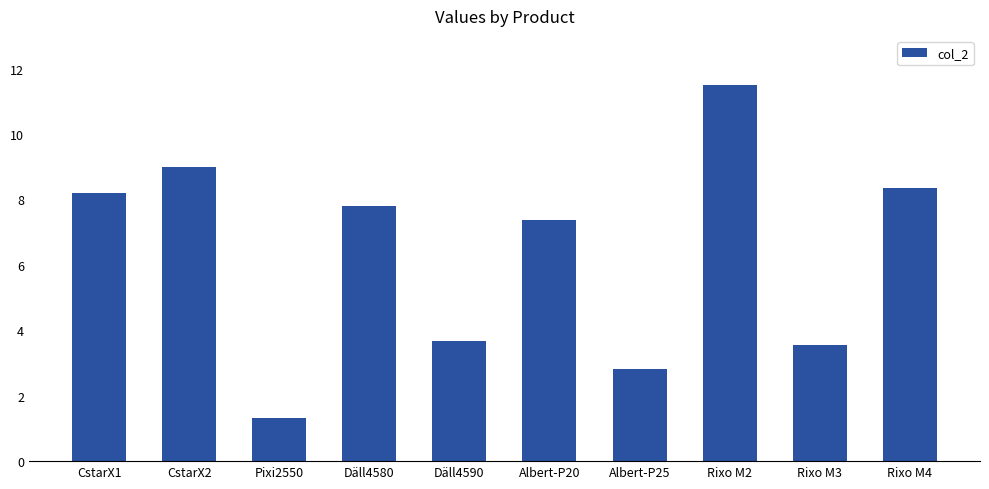

What is the smallest value displayed?

1.3